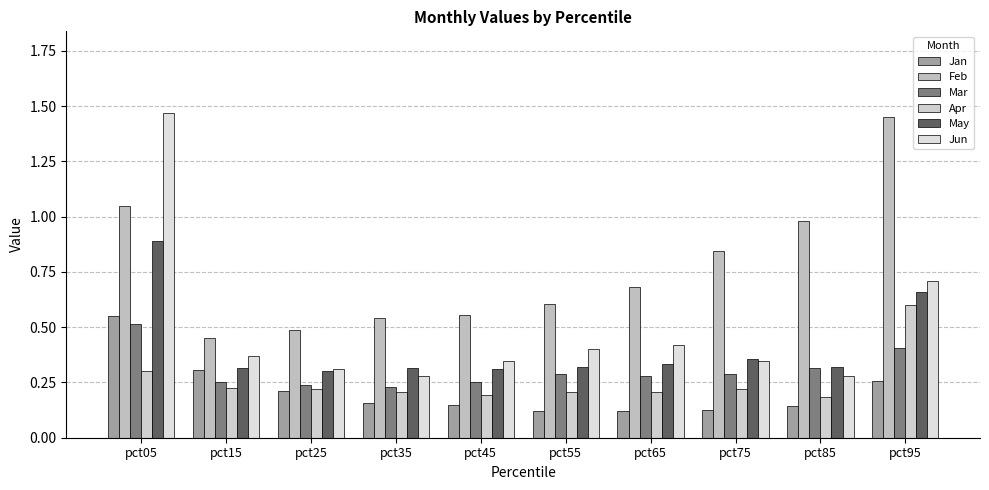

How many distinct data groups are displayed?

6